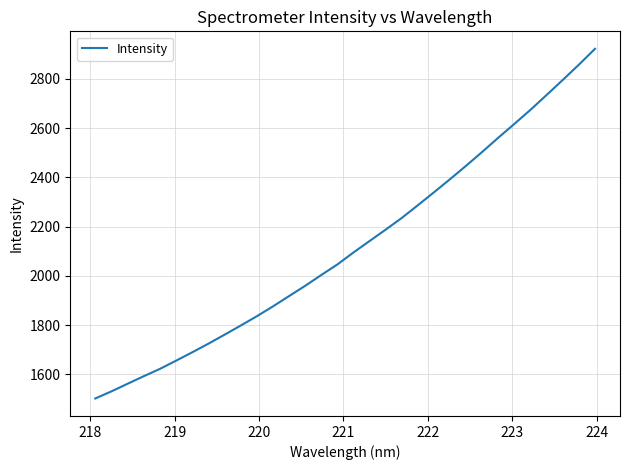

What is the minimum value shown in the chart?

1501.5